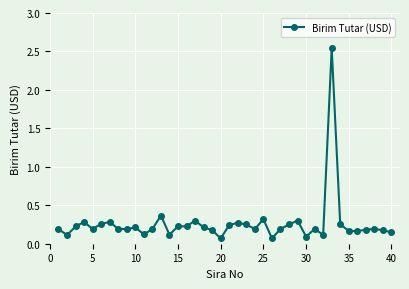

True or false: there are more than 2 points higher than both neighbors.

True